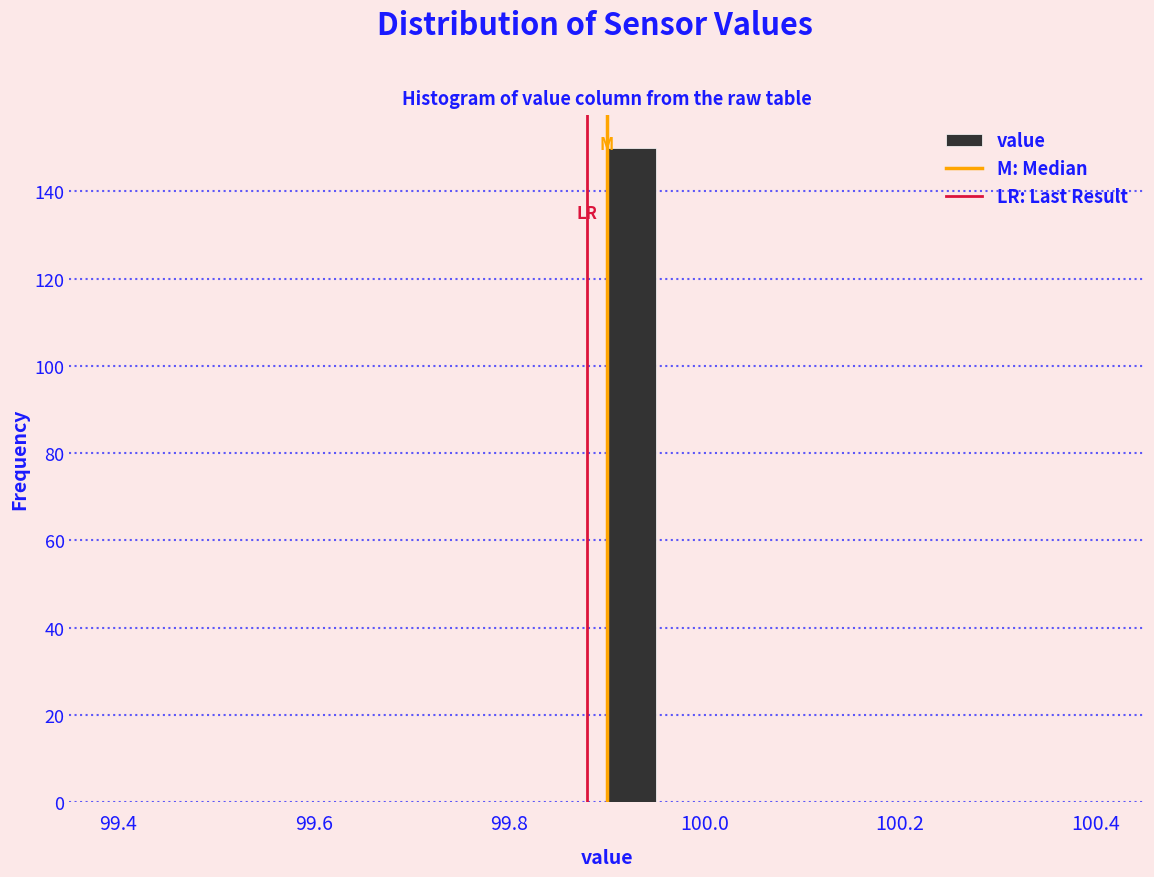

Read against the x-axis, roughly where is the centre of the tallest bar?

99.92